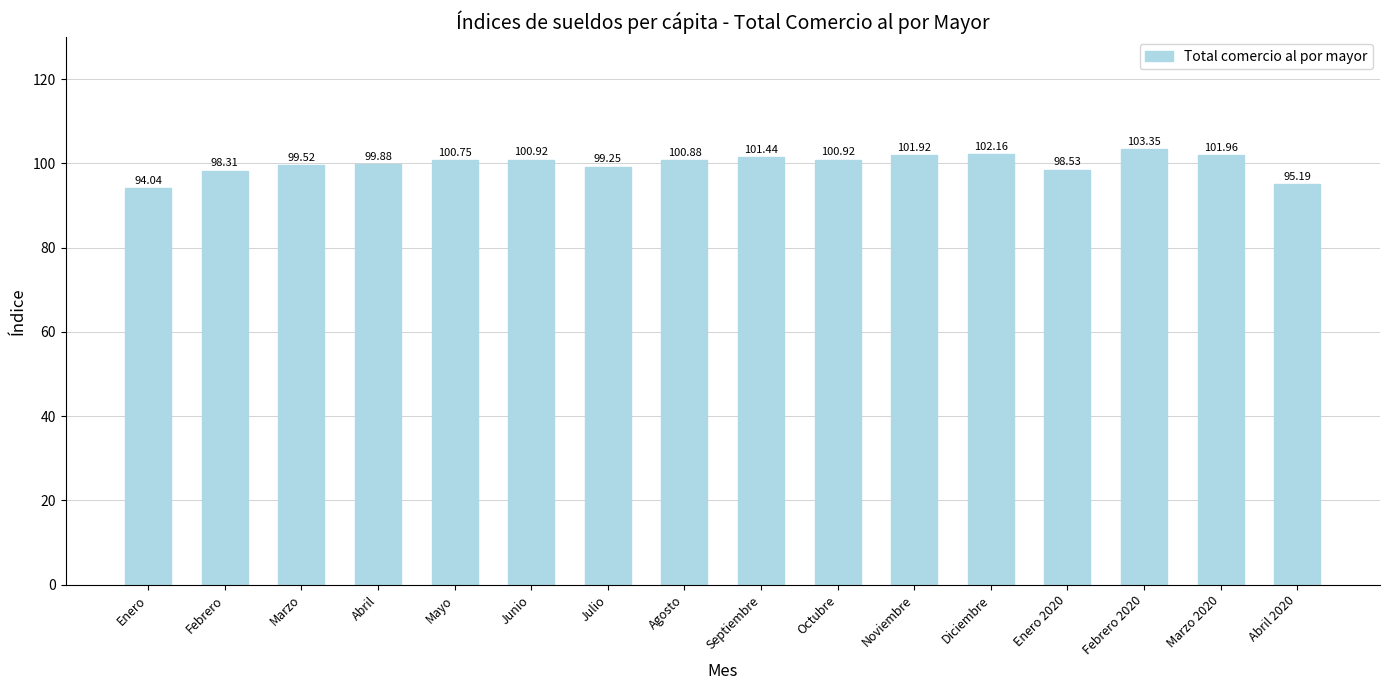

What is the maximum value shown in the chart?

103.3